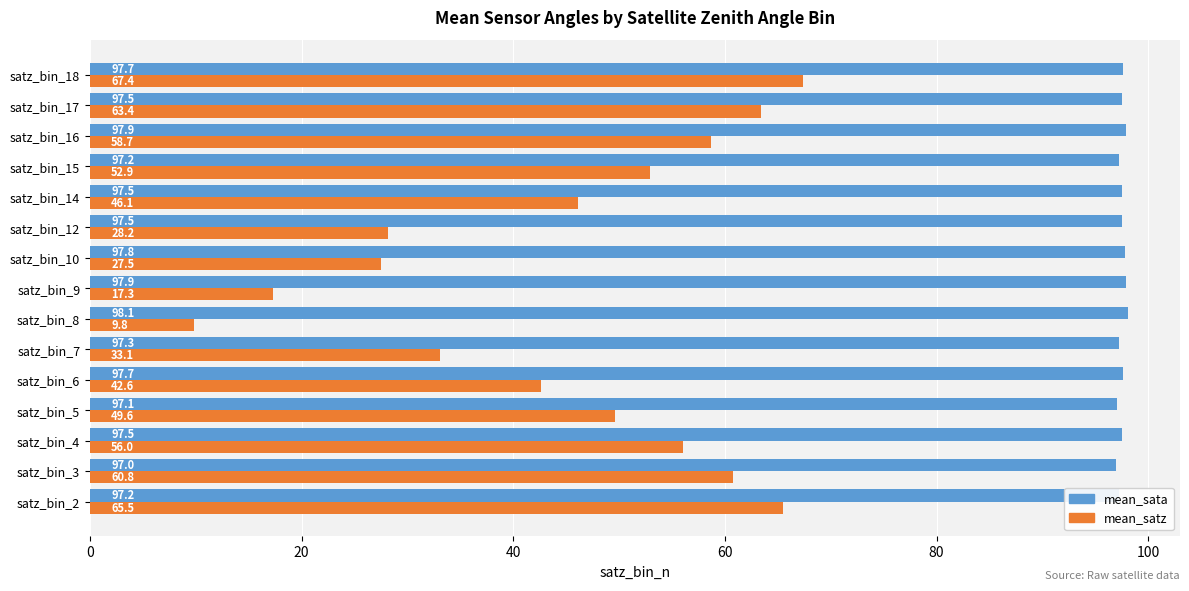

At which label does mean_sata reach its minimum?

satz_bin_3